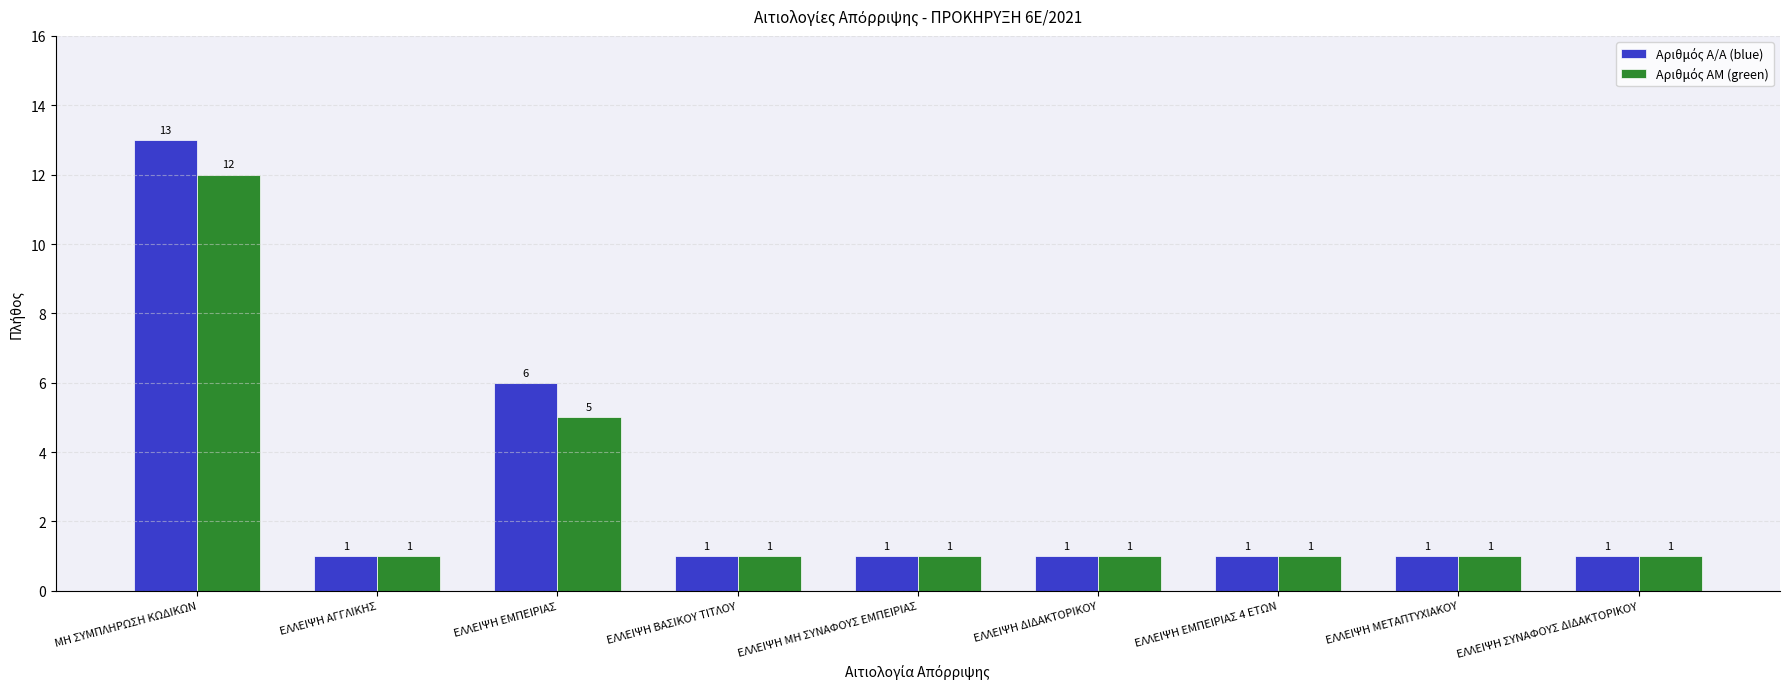

Are the bars horizontal?

No